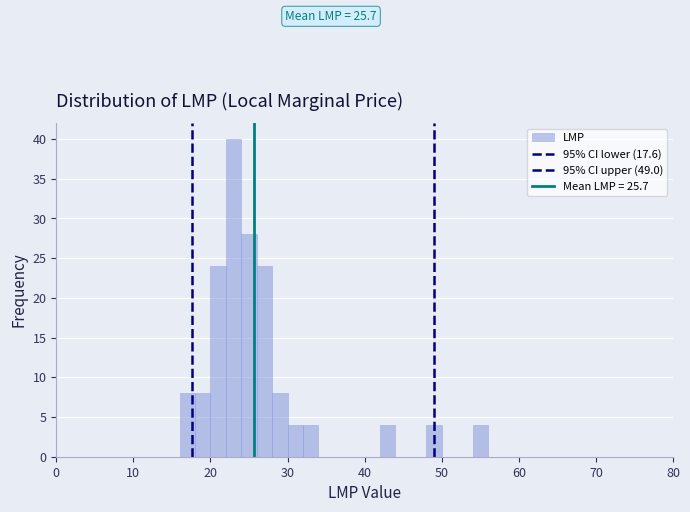

Around what value on the x-axis is the tallest bar? Give the approximate position of its centre, as read against the axis.

23